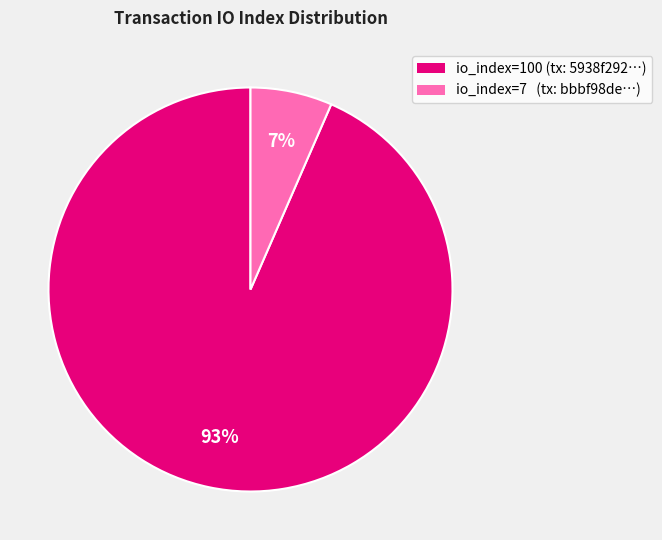

Rank the categories by value from lowest to highest.

io_index=7, io_index=100